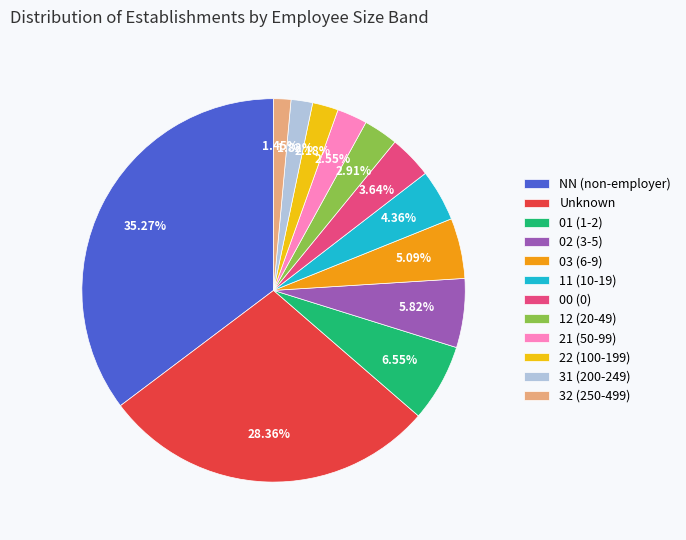

What is the largest slice in the pie chart?

NN (non-employer)